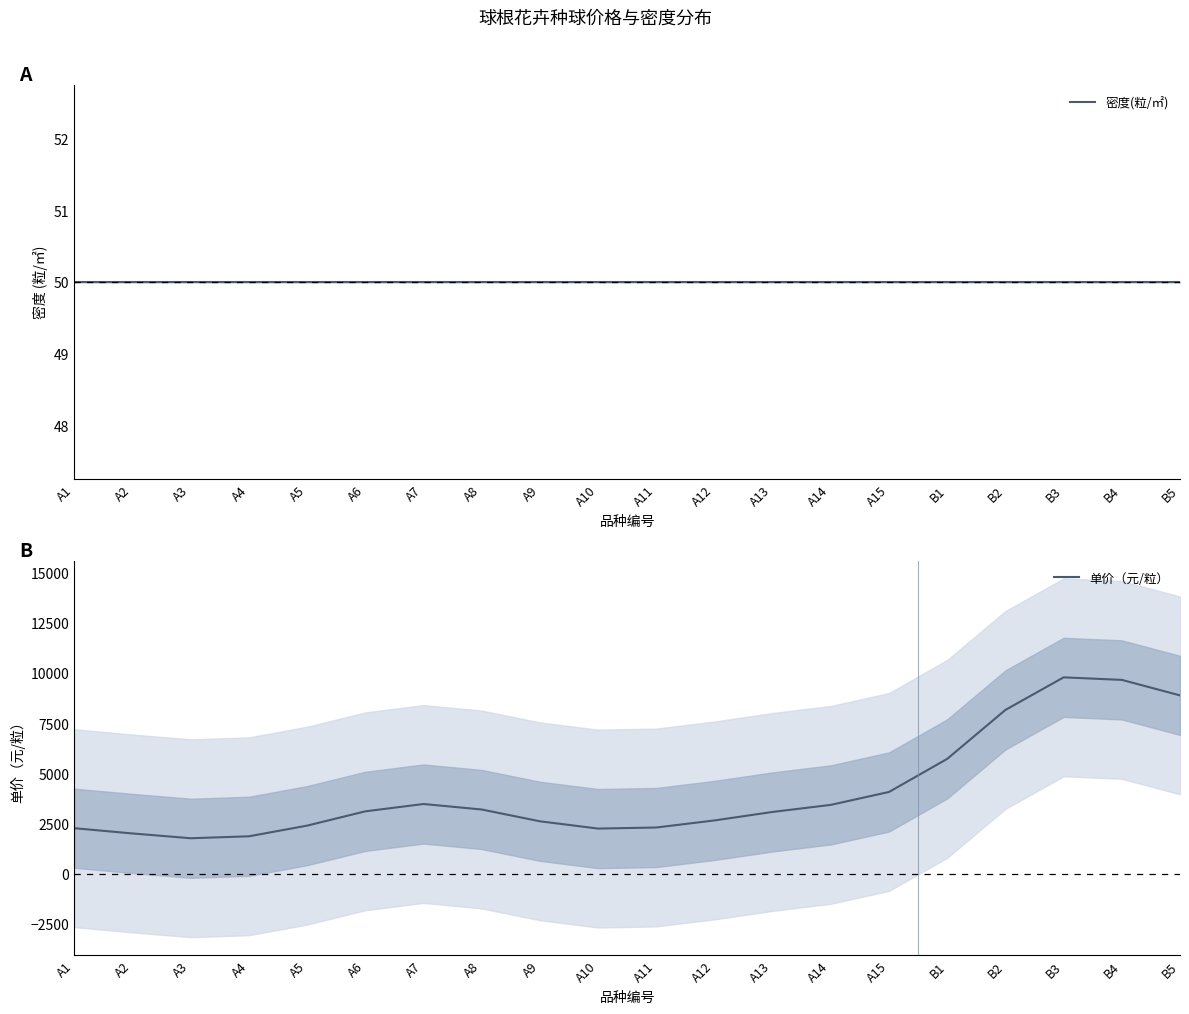

What is the smallest value displayed?

50.0